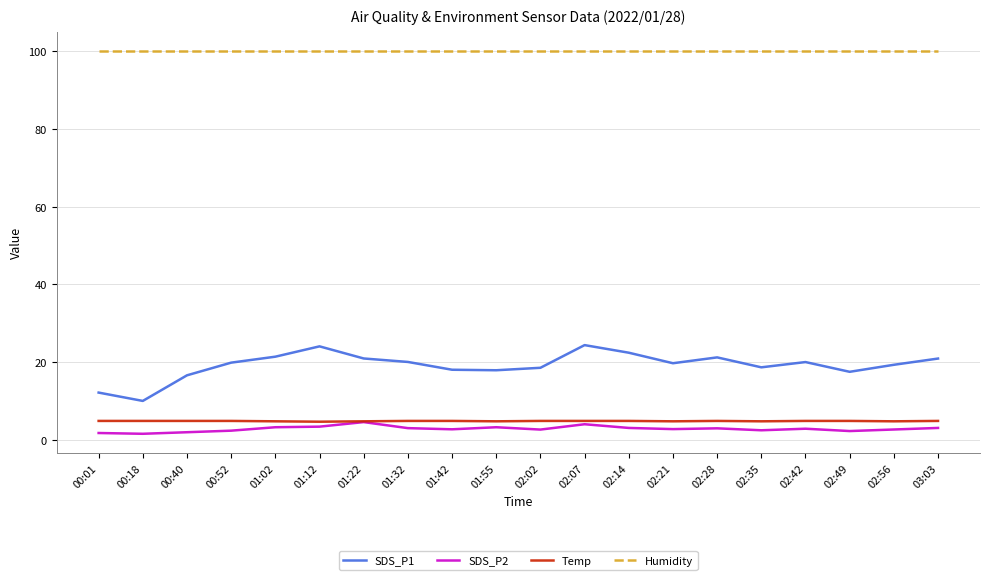

What is the highest value of the Humidity series?

99.9